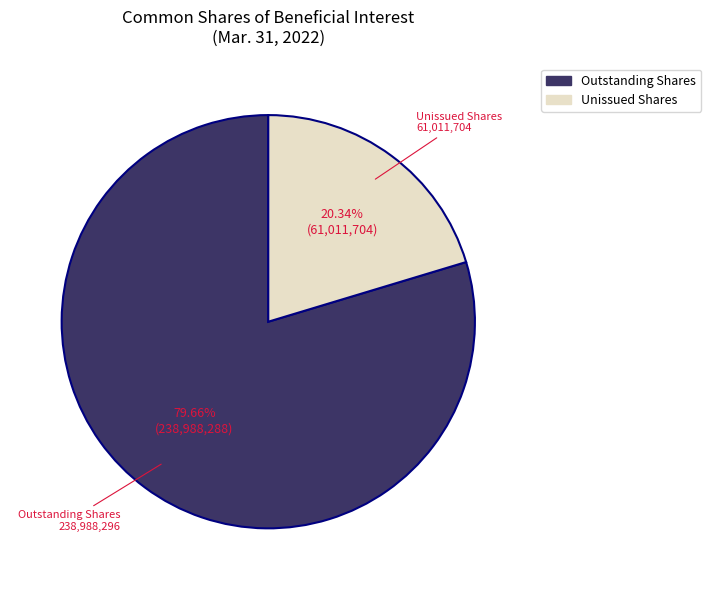

Count the number of slices in the pie.

2